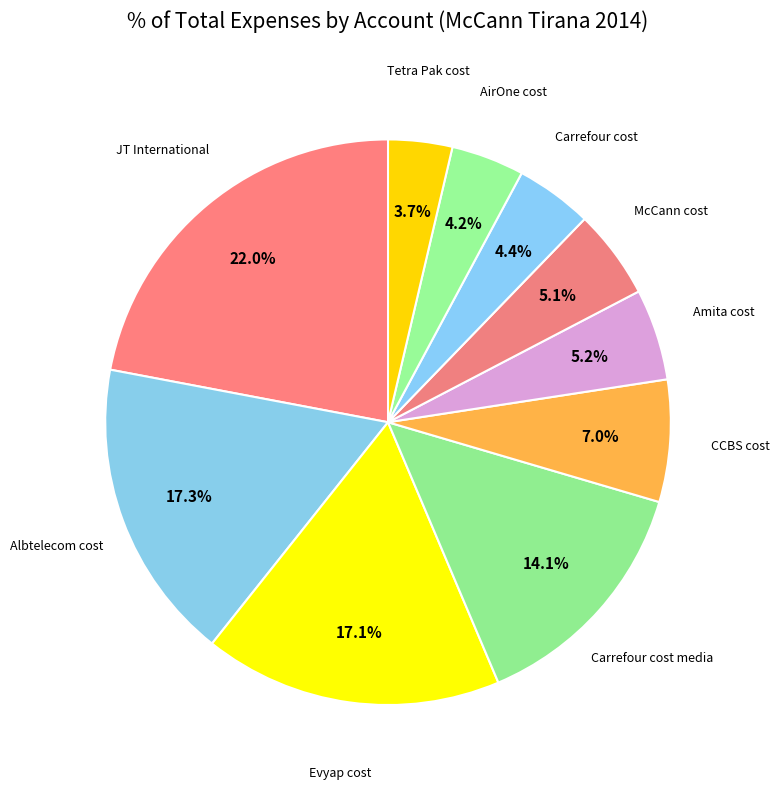

To the nearest percent, what portion does JT International represent?

22%